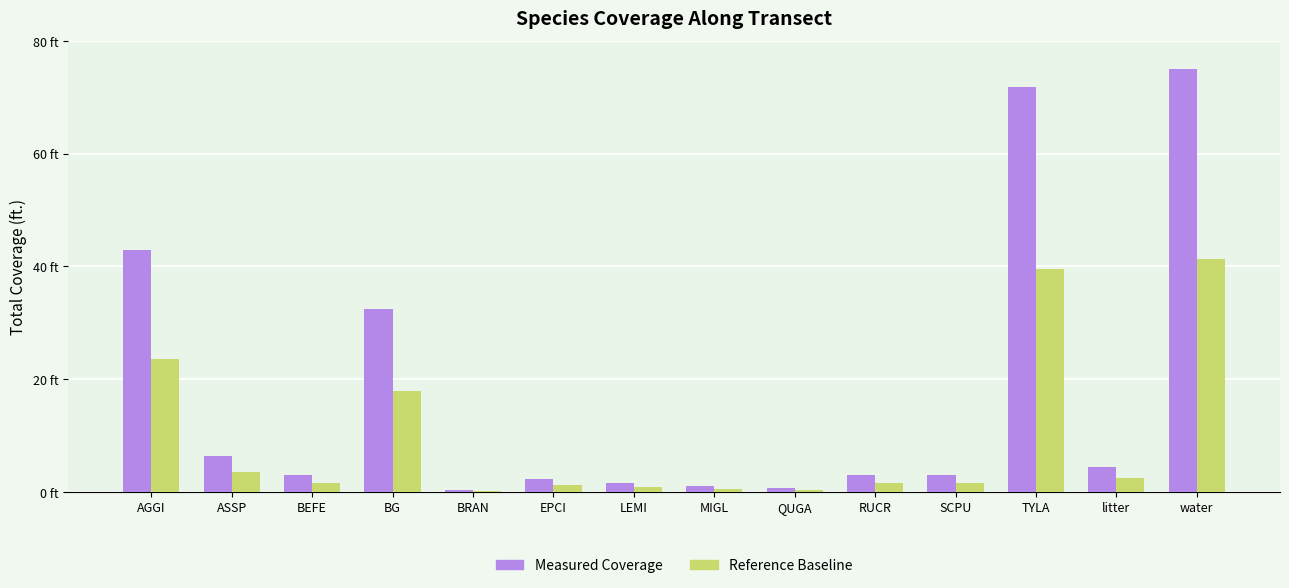

Does the chart contain stacked bars?

No